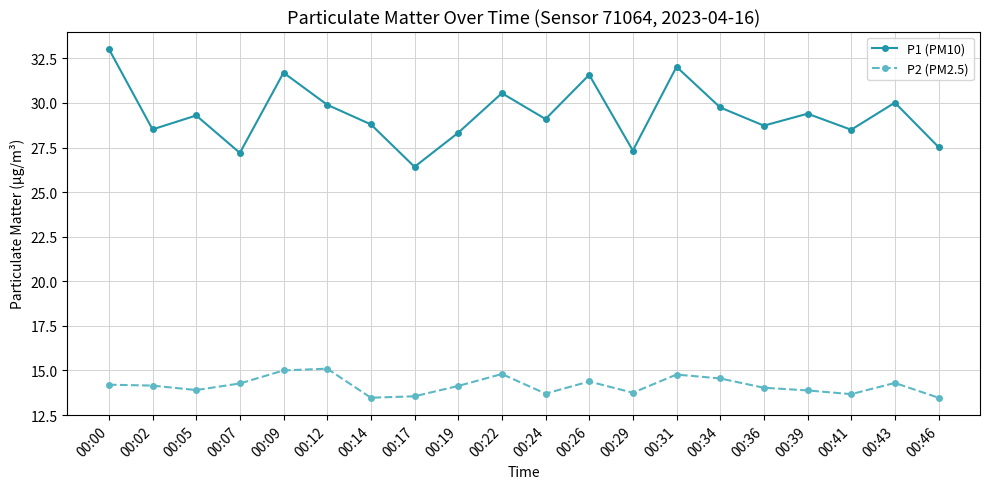

In P2 (PM2.5), how many points are lower than both neighbors (excluding endpoints)?

5